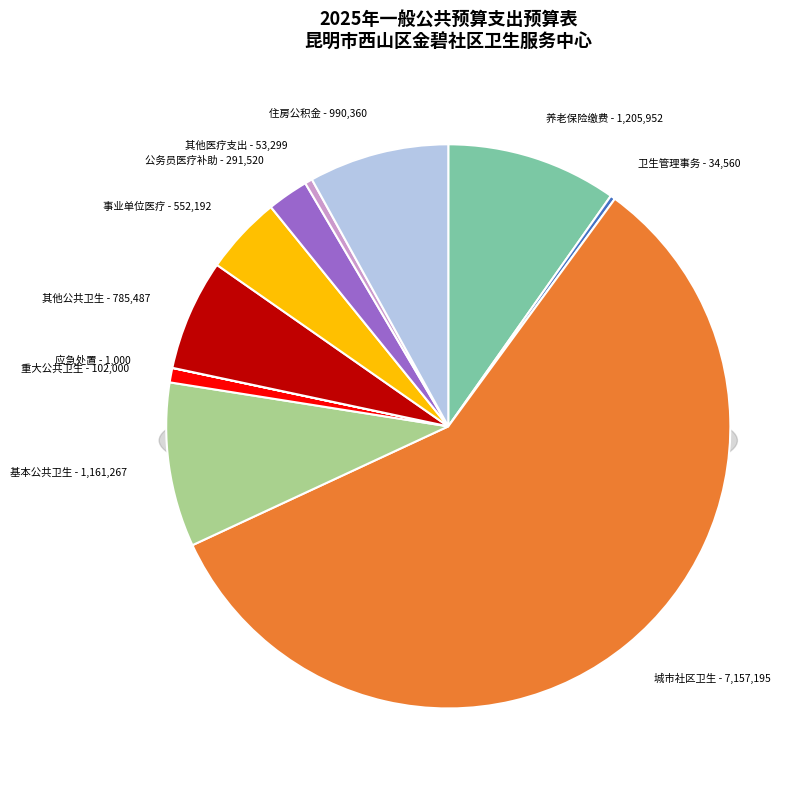

To the nearest percent, what is the average slice percentage?

9%